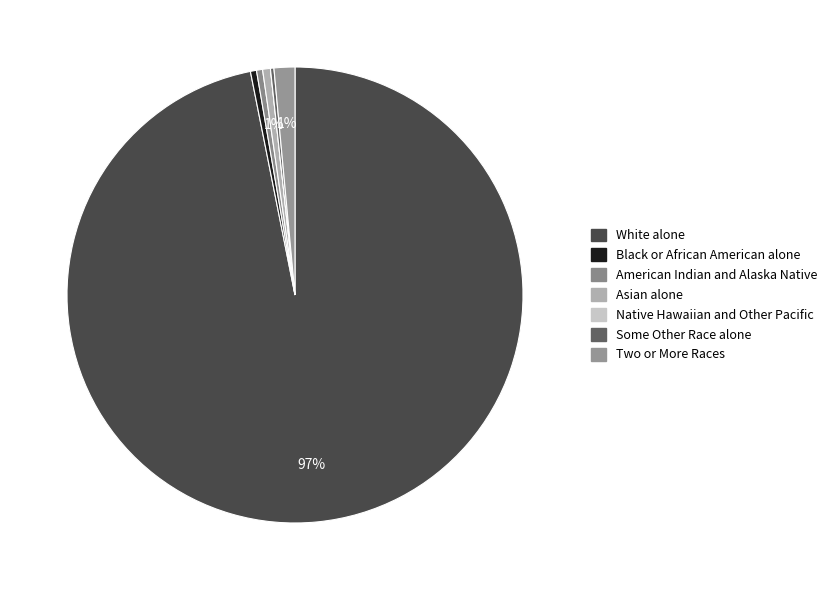

Between American Indian and Alaska Native and Two or More Races, which is larger?

Two or More Races